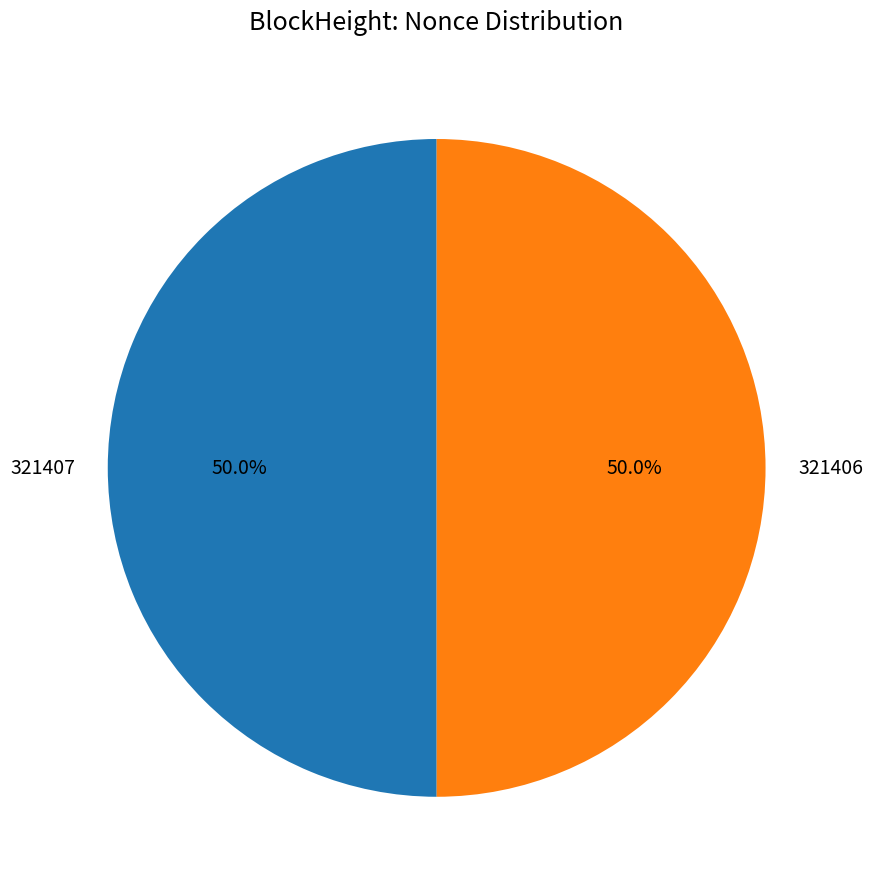

How many segments does this pie chart have?

2